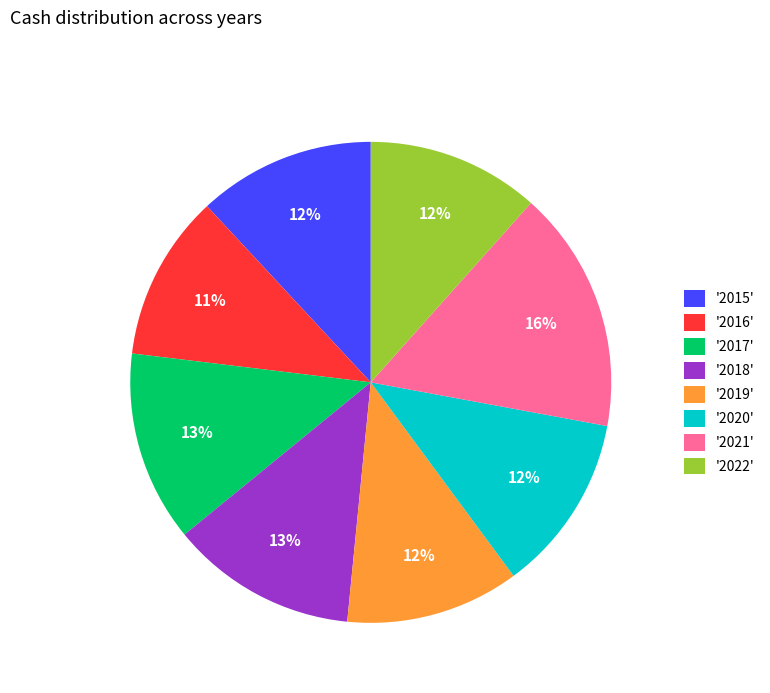

To the nearest percent, what is the average slice percentage?

12%